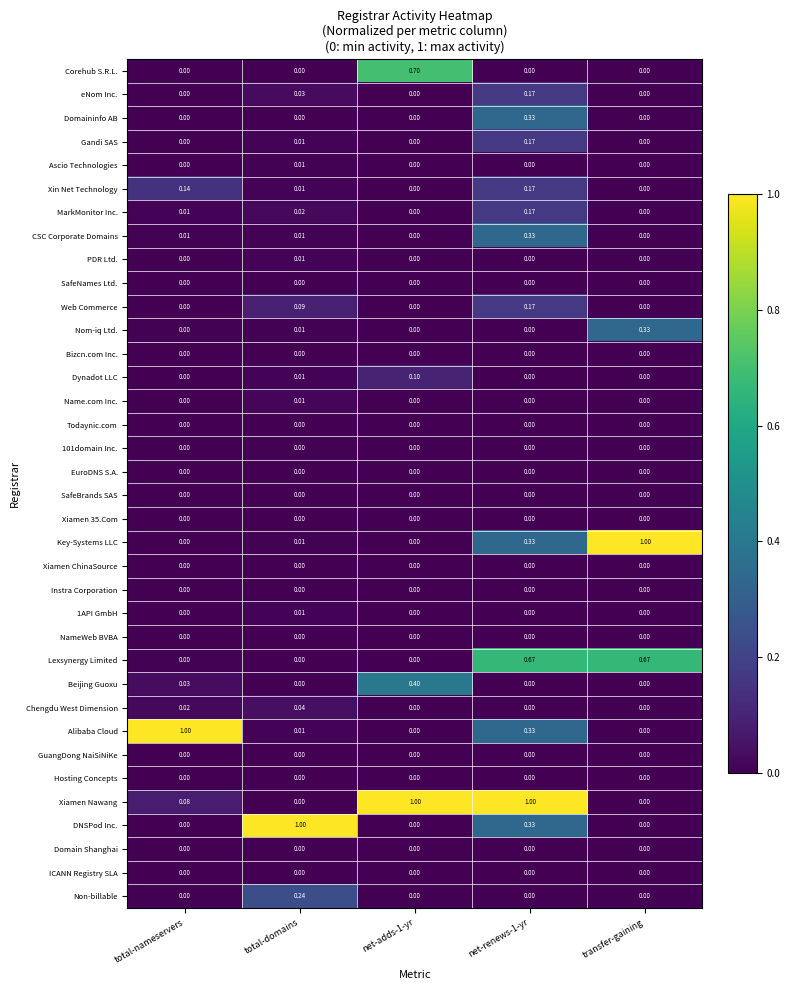

Between total-nameservers and net-renews-1-yr, which series saw the biggest shift?

Xiamen Nawang